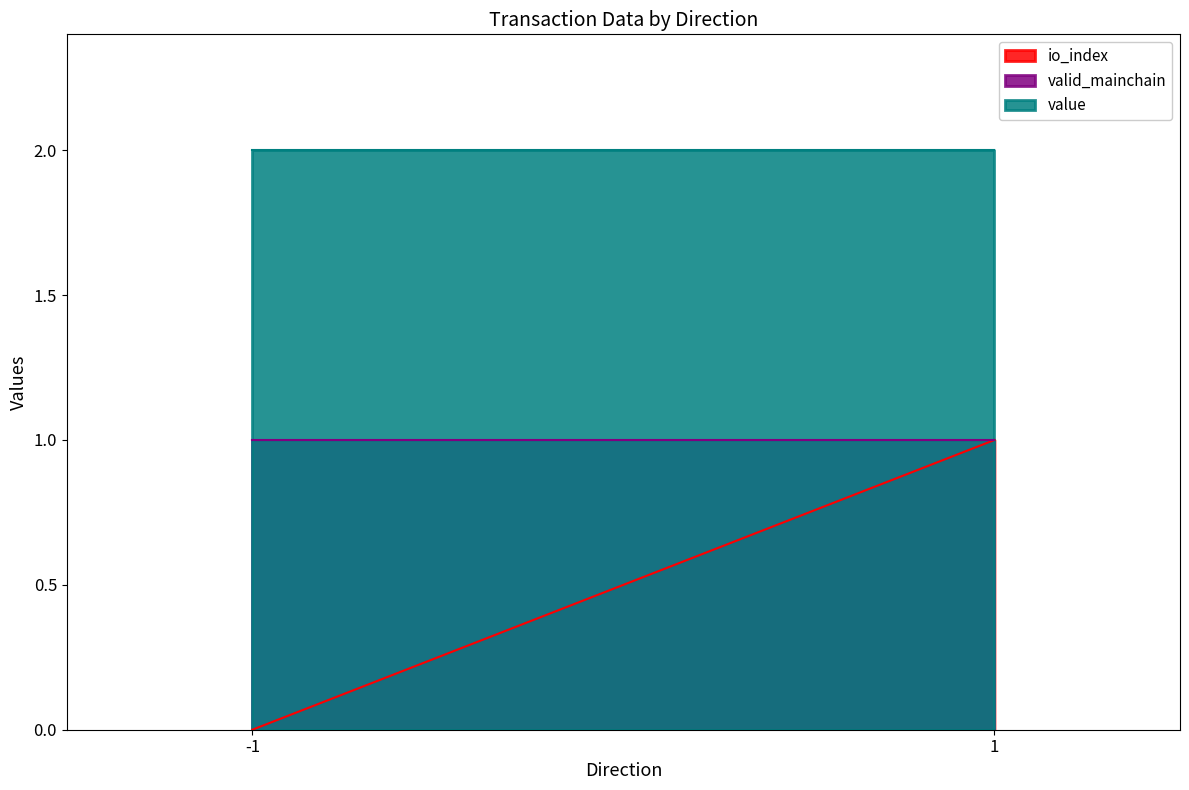

Rank the series by their average value, from highest to lowest.

value, valid_mainchain, io_index